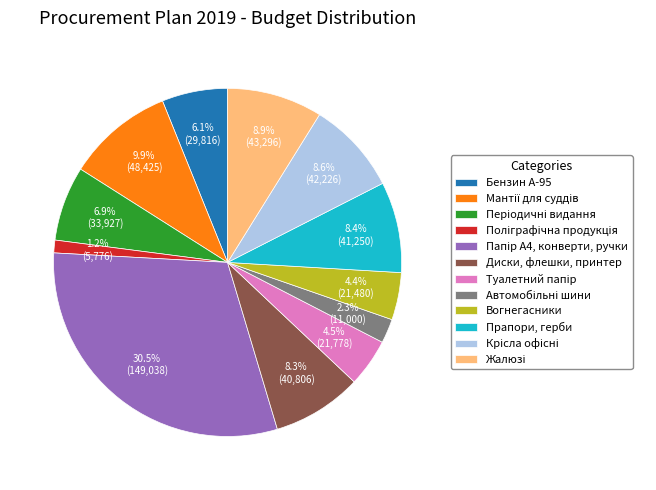

Is Прапори, герби the majority of the pie?

No